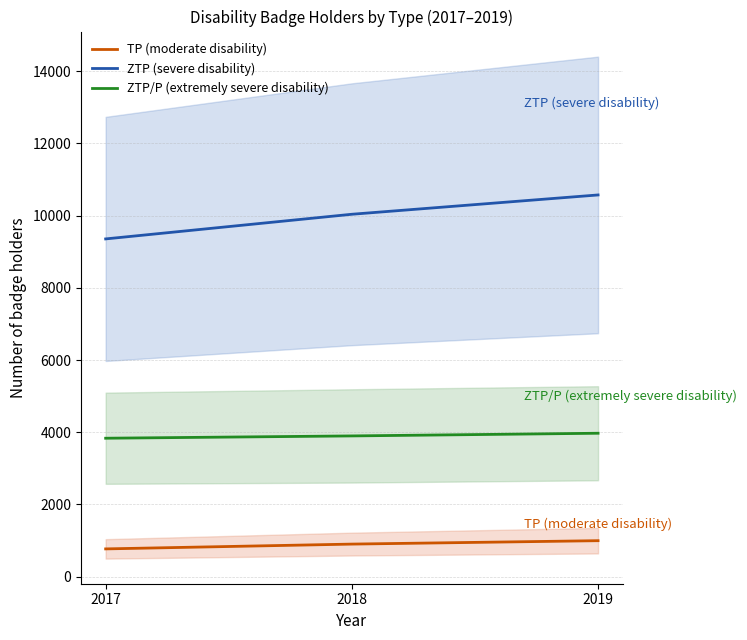

Count the number of data series in this chart.

3